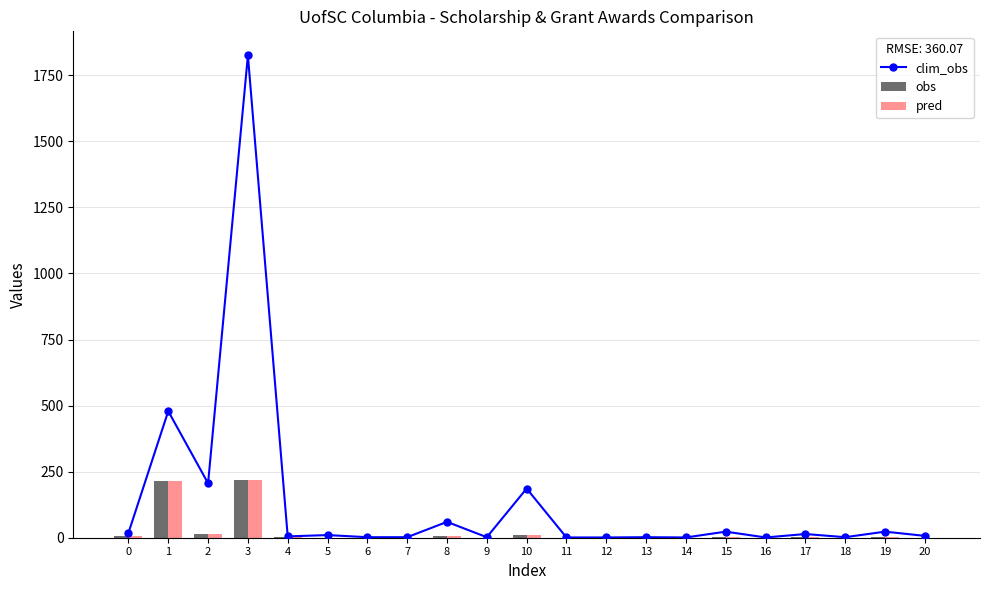

What is the approximate value of pred at 0?

5.2